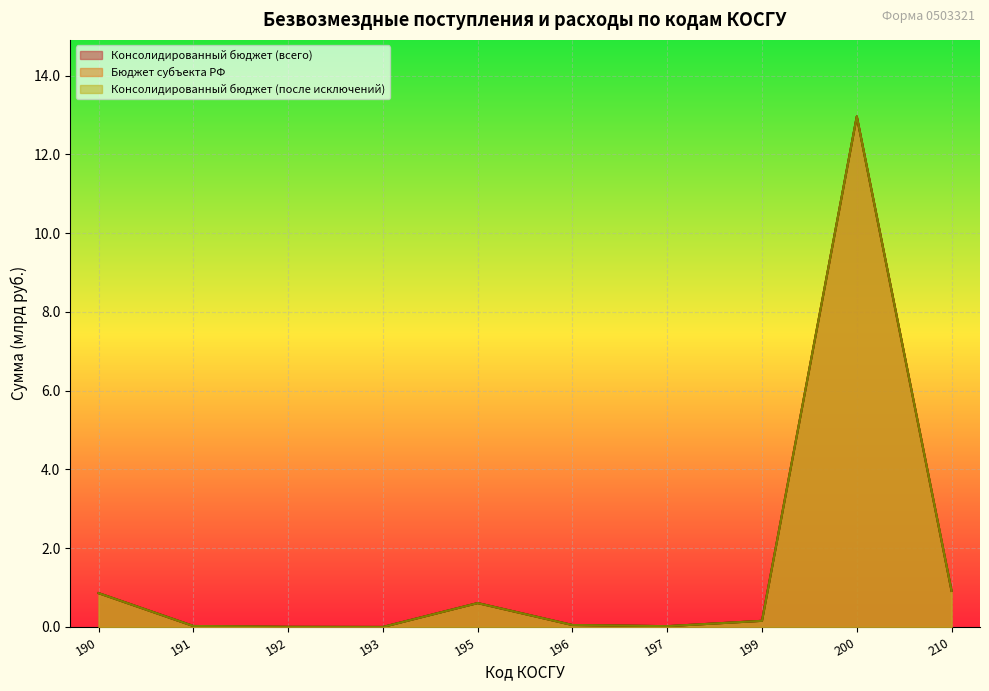

True or false: Консолидированный бюджет (после исключений) and Консолидированный бюджет (всего) intersect in this chart.

False